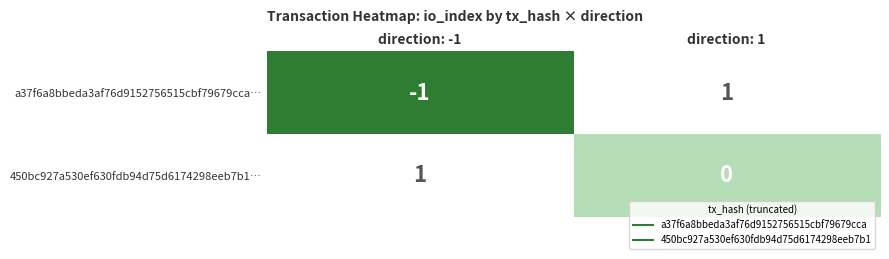

At direction: 1, list the series in order from smallest to largest.

450bc927a530ef630fdb94d75d6174298eeb7b1…, a37f6a8bbeda3af76d9152756515cbf79679cca…